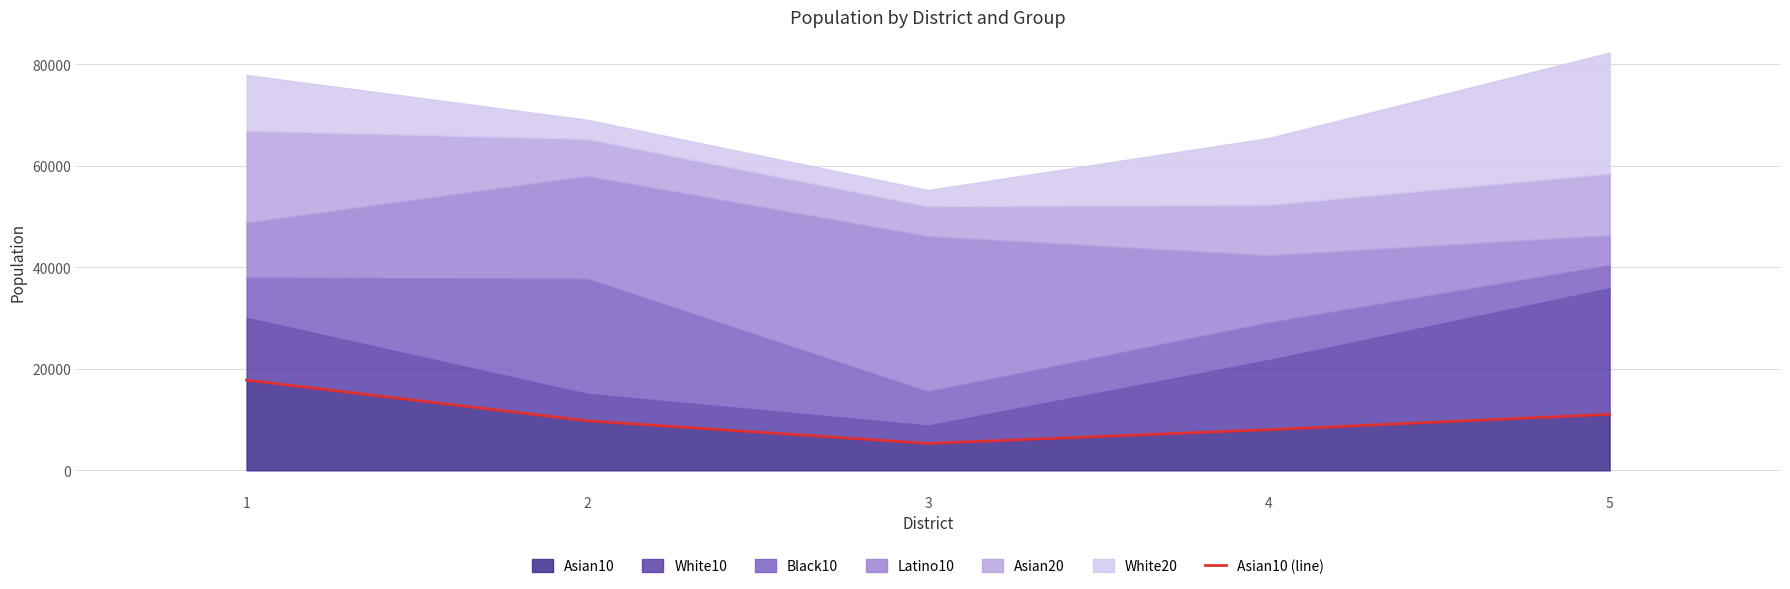

List the labels in order of value, smallest first.

3, 4, 2, 5, 1